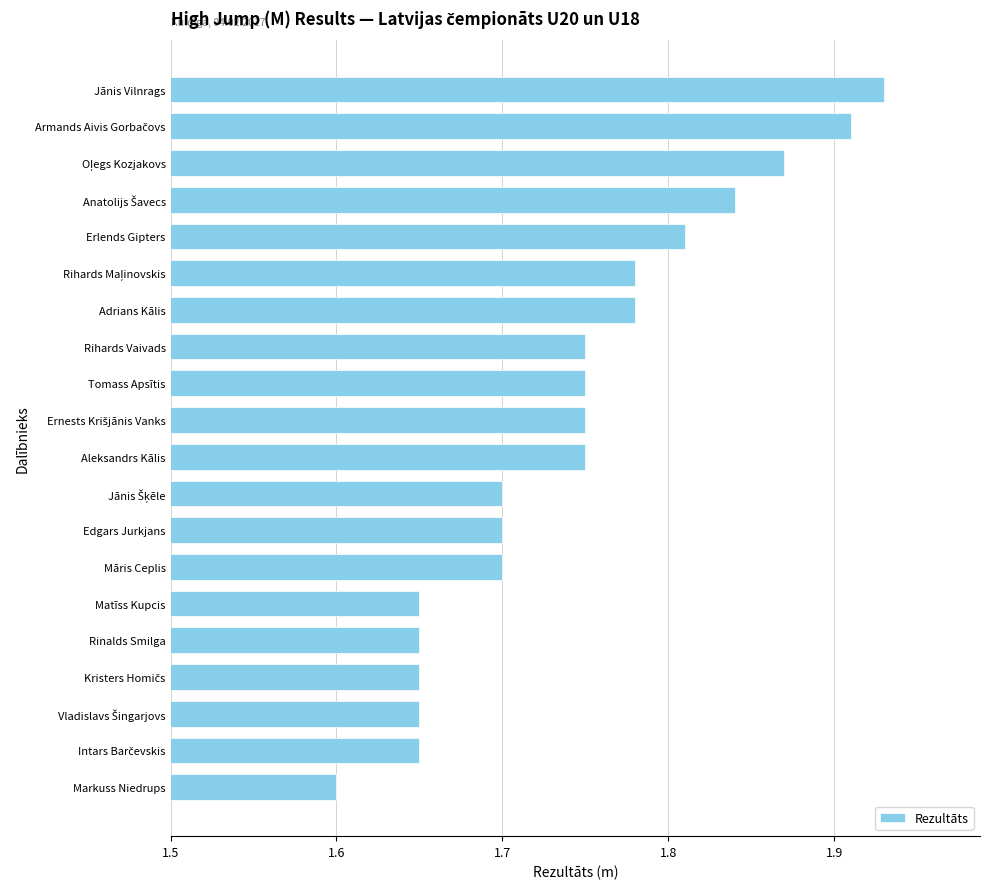

Is it true that the value at Adrians Kālis is 0.9?

False